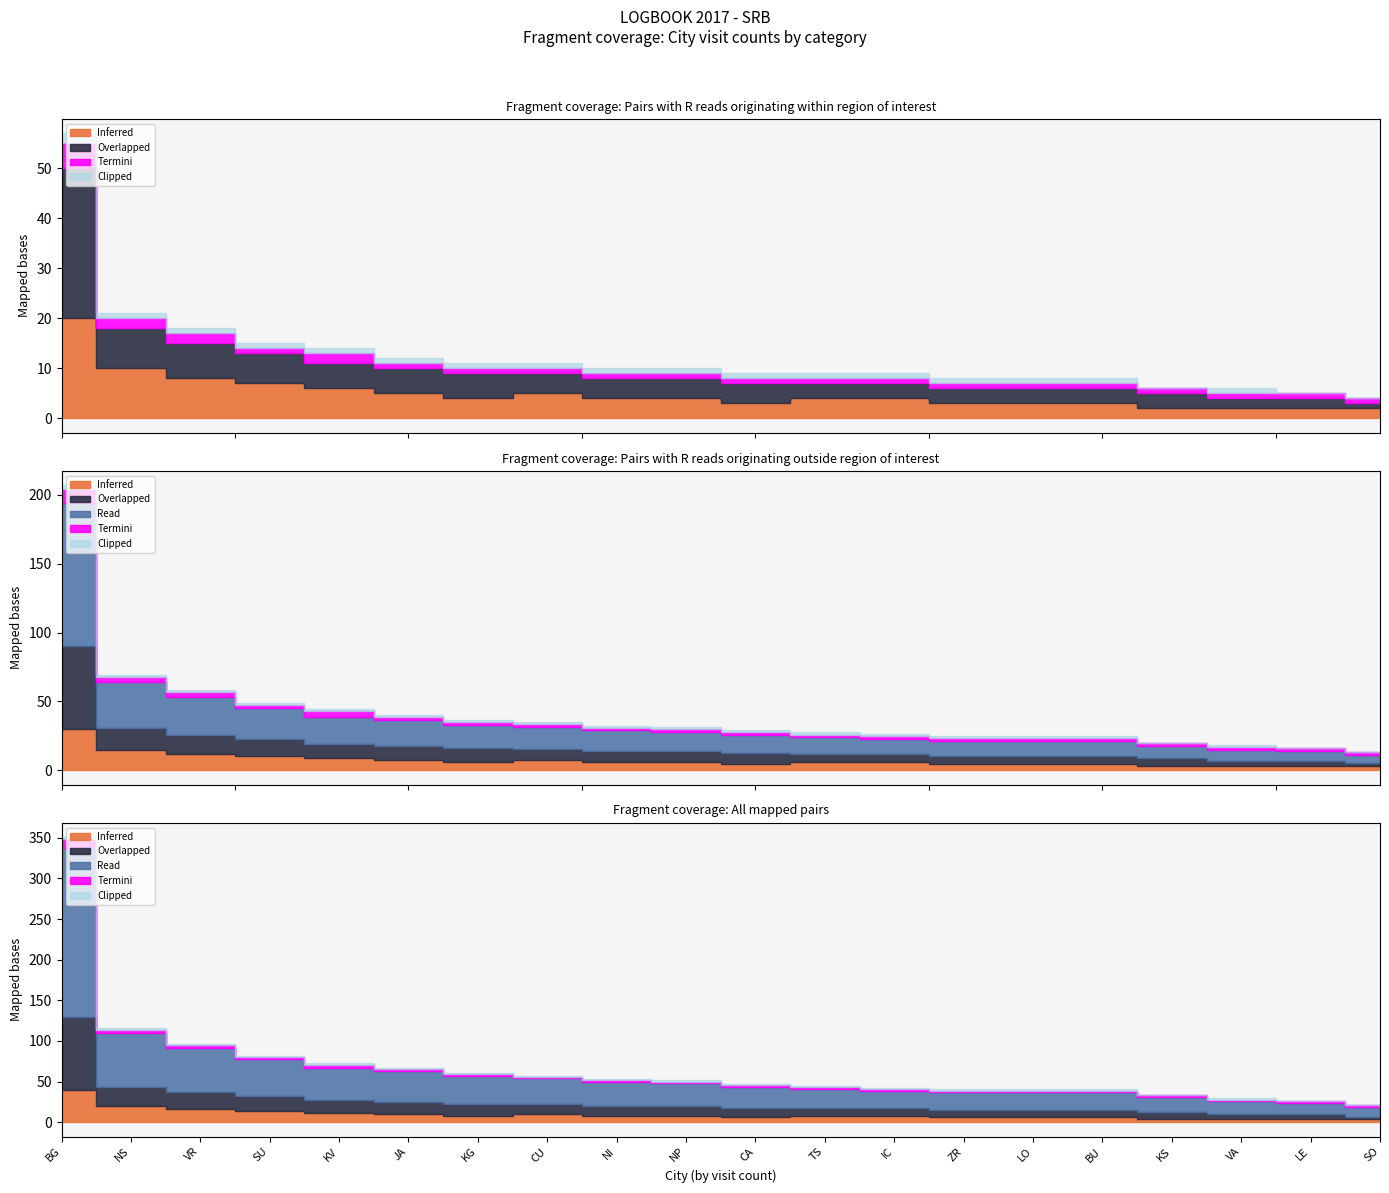

How many lines are shown in the chart?

5